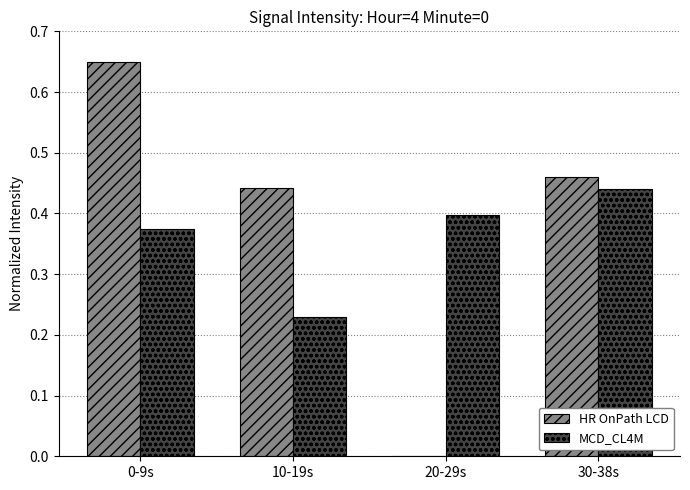

At which label is HR OnPath LCD closest to 0?

20-29s